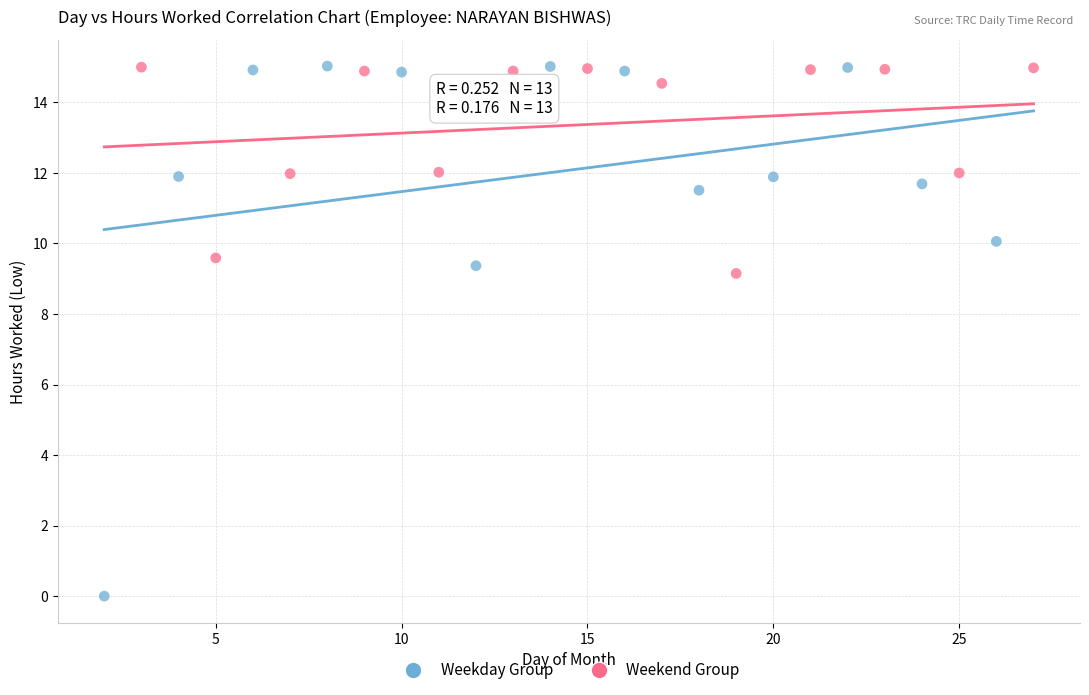

Which series reaches the minimum Y coordinate?

Weekday Group